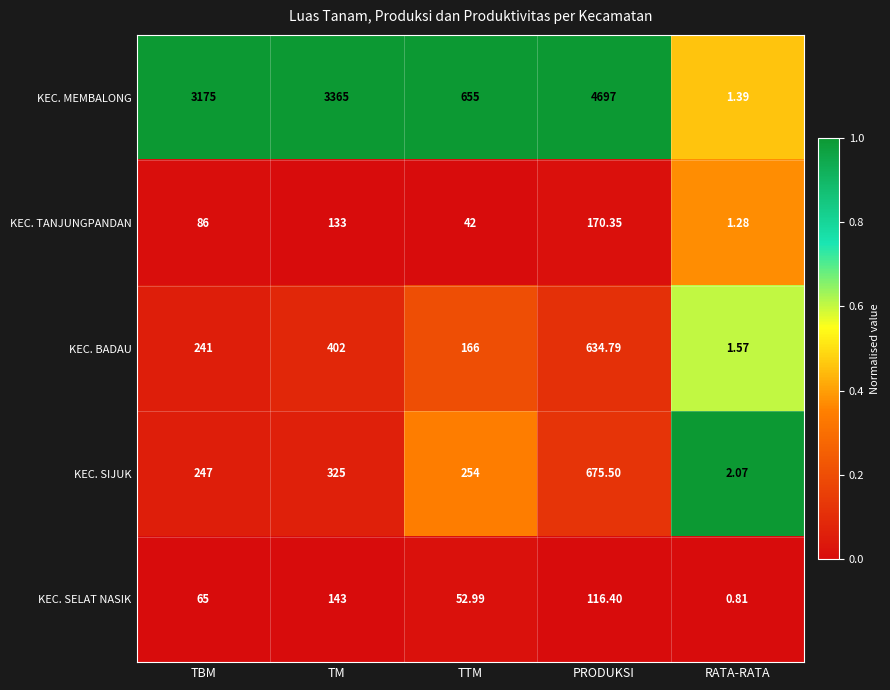

Is the value of KEC. TANJUNGPANDAN at TM greater than the value of KEC. SIJUK at TM?

No